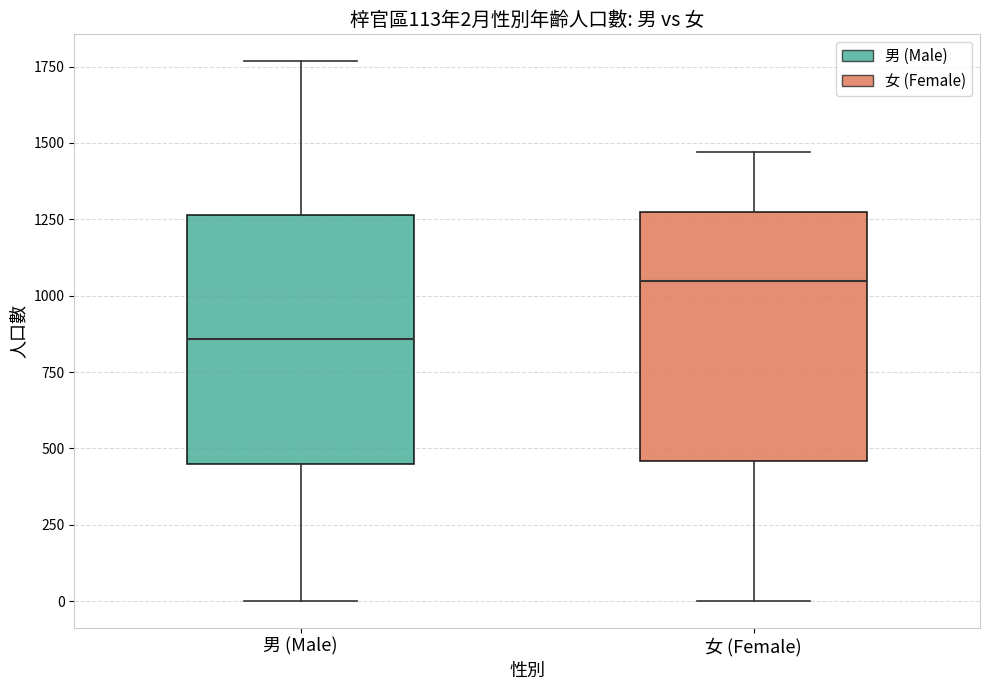

Which box's median line is the lowest?

男 (Male)